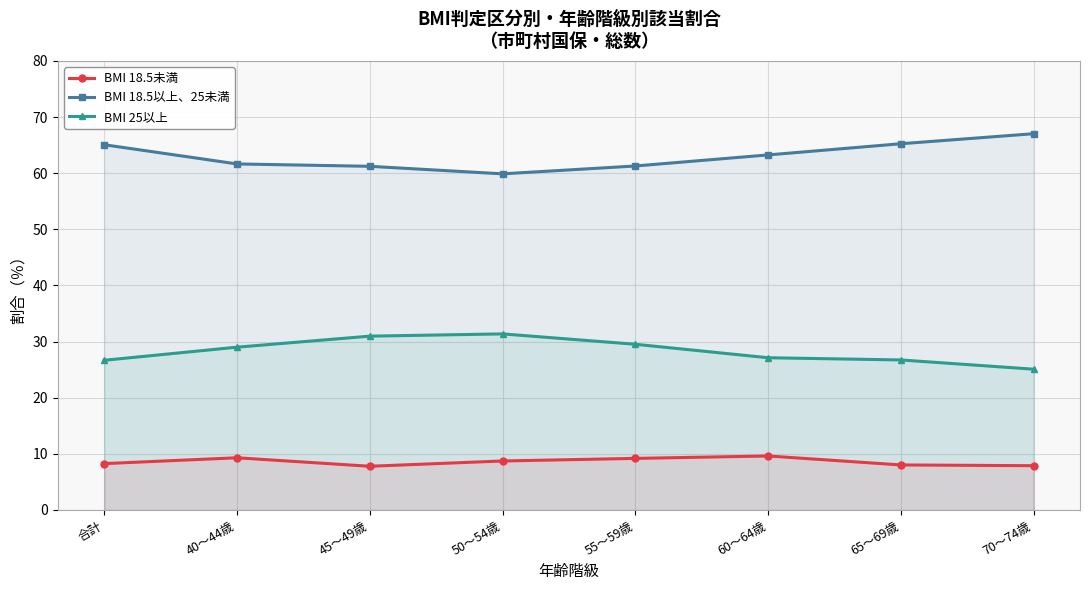

What is the label of the 6th point from the left?

60～64歳